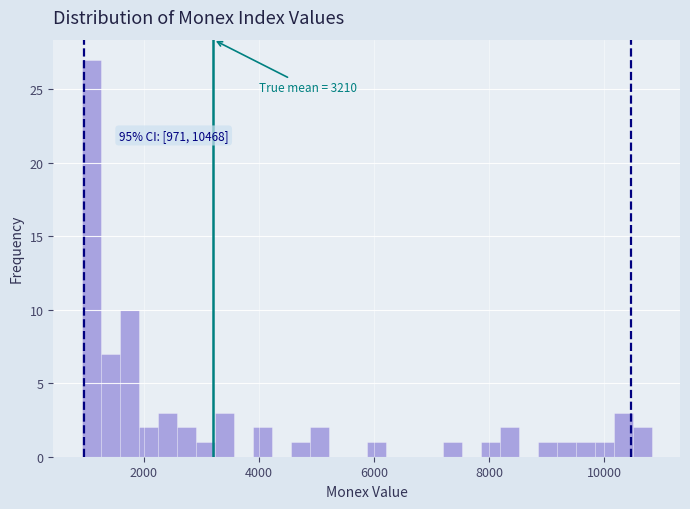

Around what value on the x-axis is the tallest bar? Give the approximate position of its centre, as read against the axis.

1000